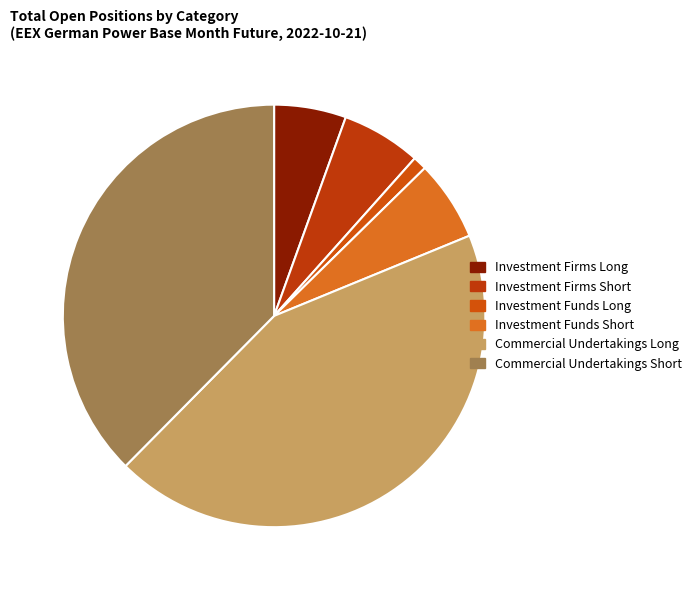

How many segments does this pie chart have?

6